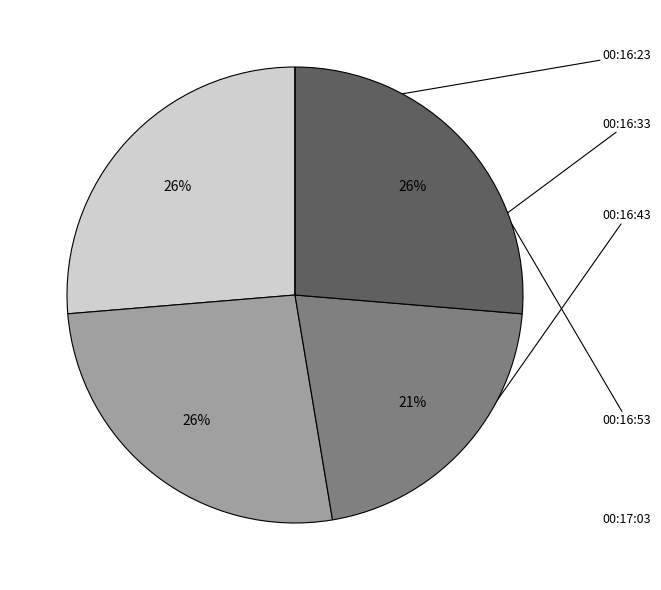

To the nearest percent, what is the difference between the largest and smallest slice percentages?

26%